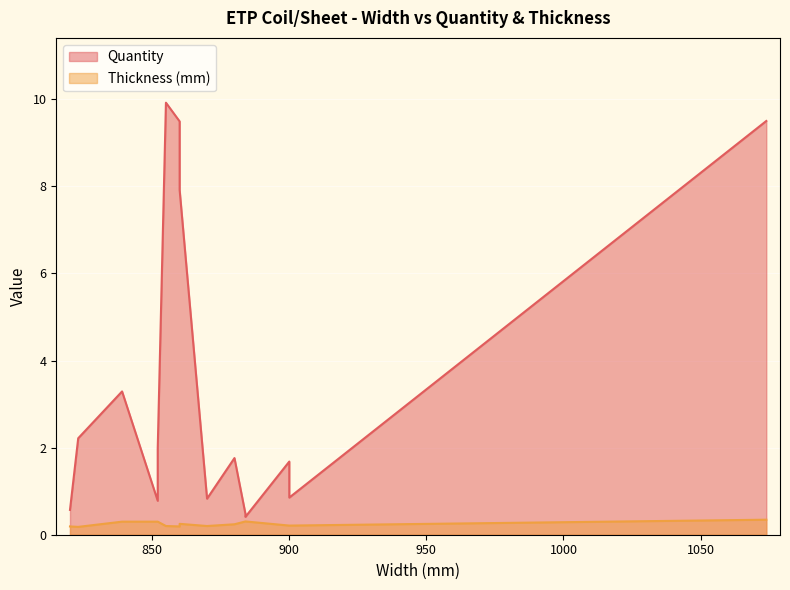

At which label does Quantity reach its minimum?

884